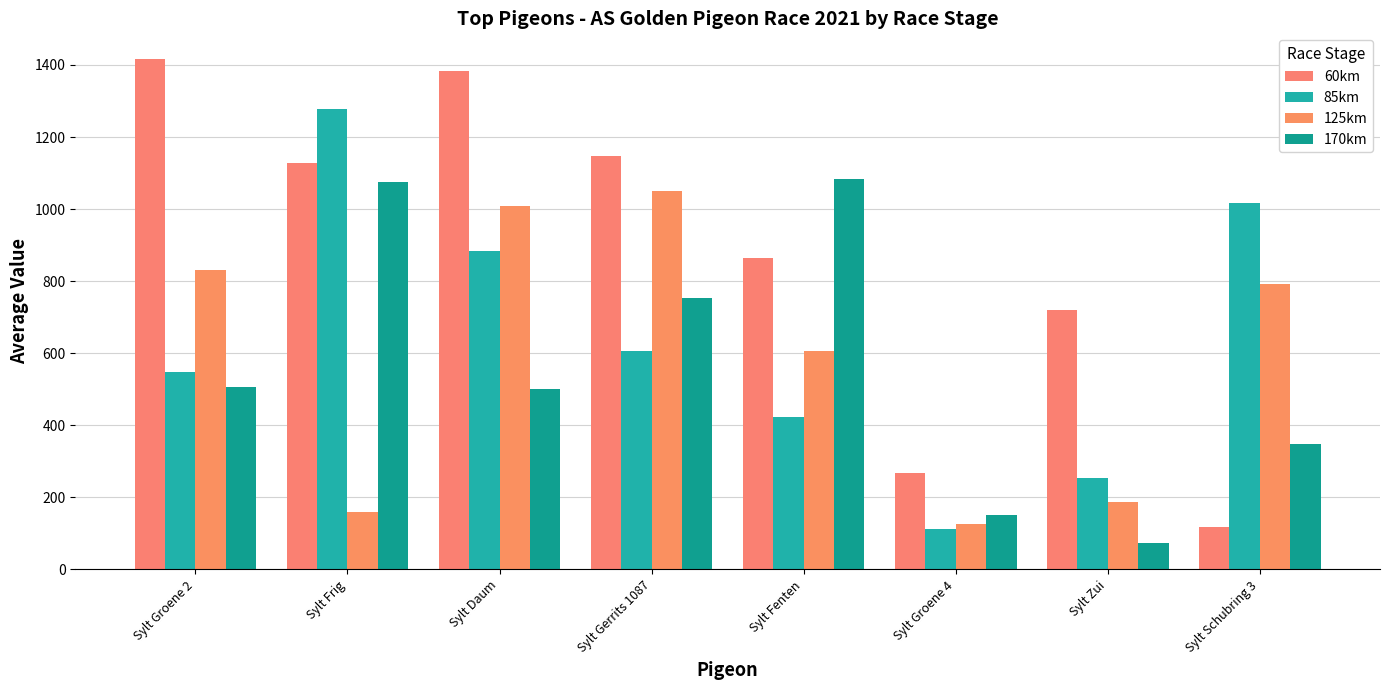

Are the bars grouped side by side (vs. stacked)?

Yes